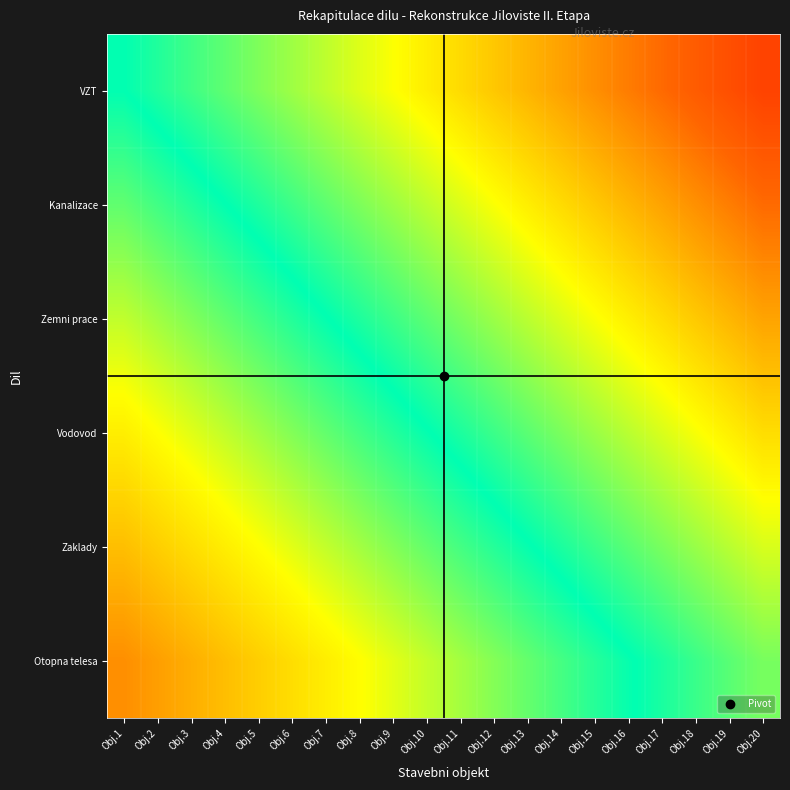

What is the difference between the highest and lowest values at Obj.14?

0.6